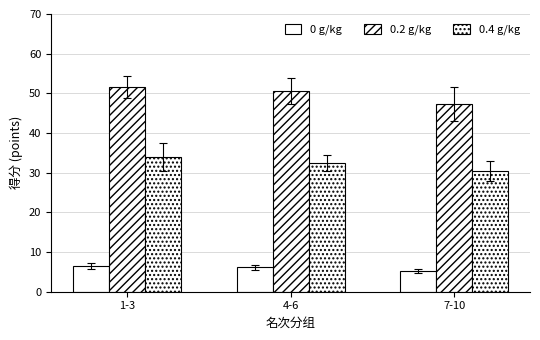

What is the lowest value of the 0.2 g/kg series?

47.4